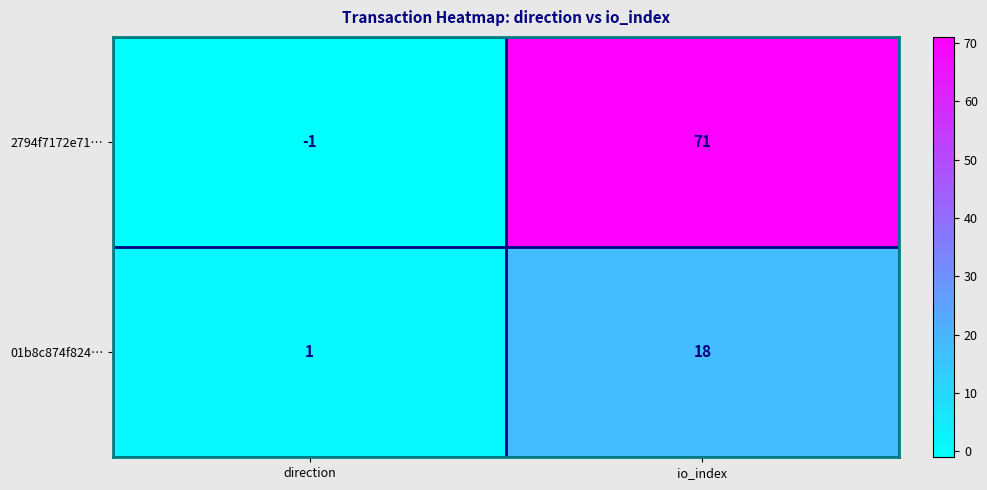

Is it true that 01b8c874f824… equals 1 at direction?

True